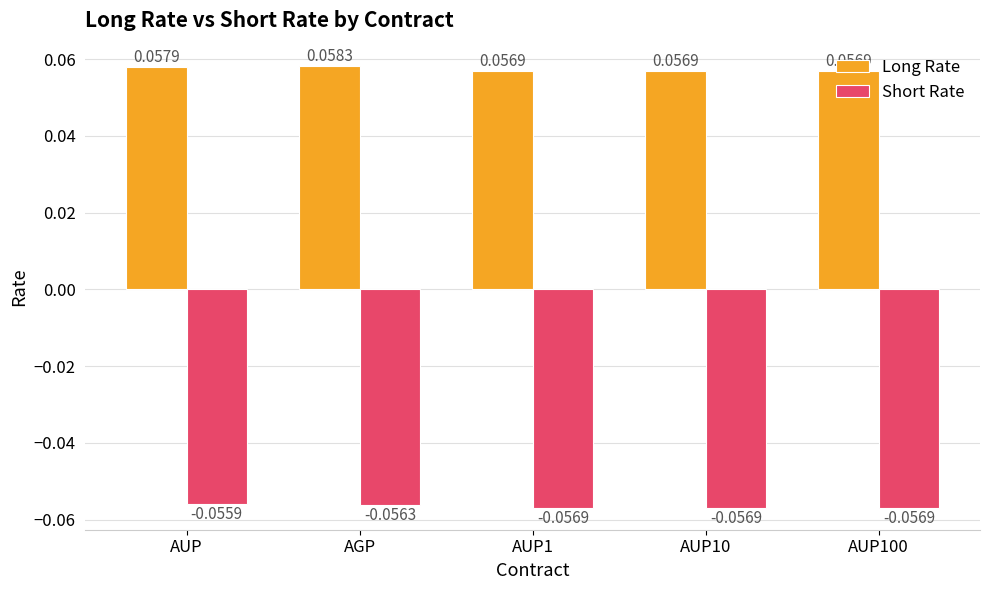

What is the sum of all Short Rate values?

-0.3